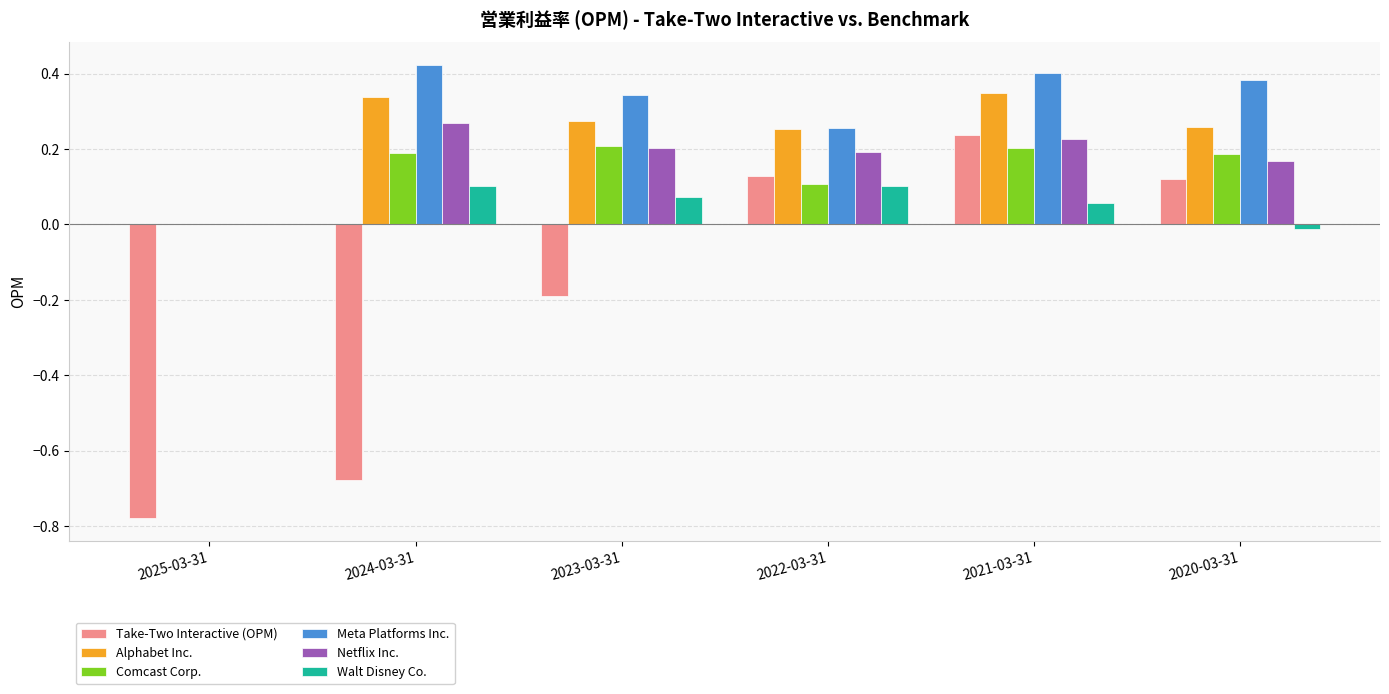

At which category is the sum across all series the highest?

2021-03-31